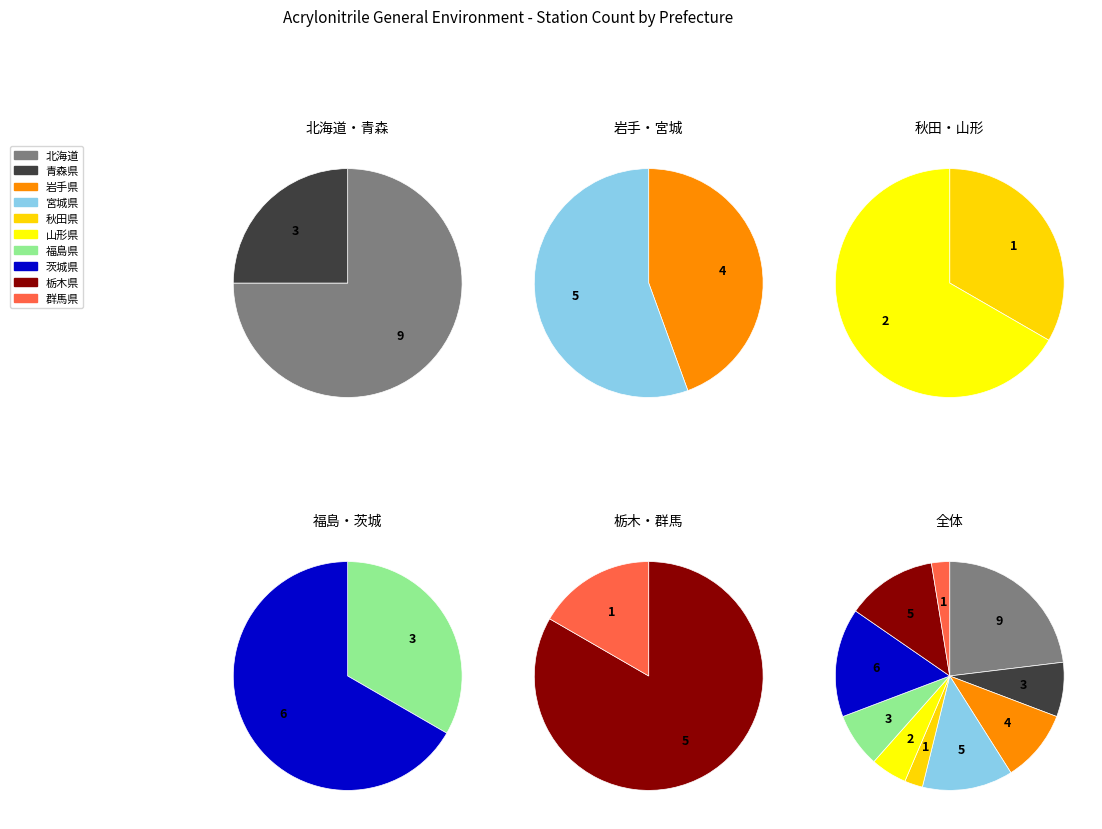

The 福島県 slice represents 8% of the pie. True or false?

True